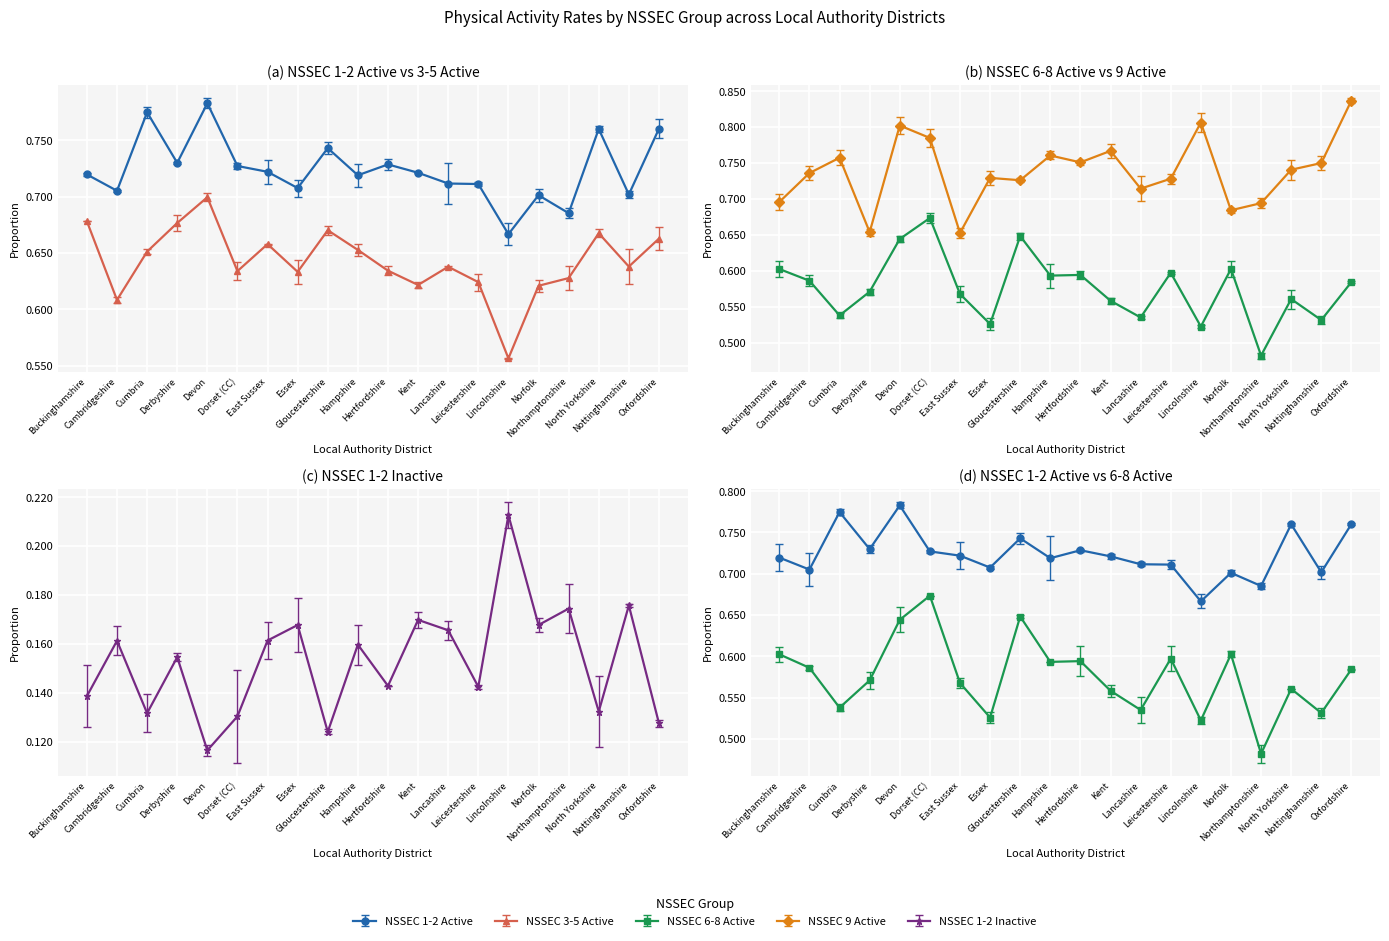

At how many categories does at least one series exceed 0?

20